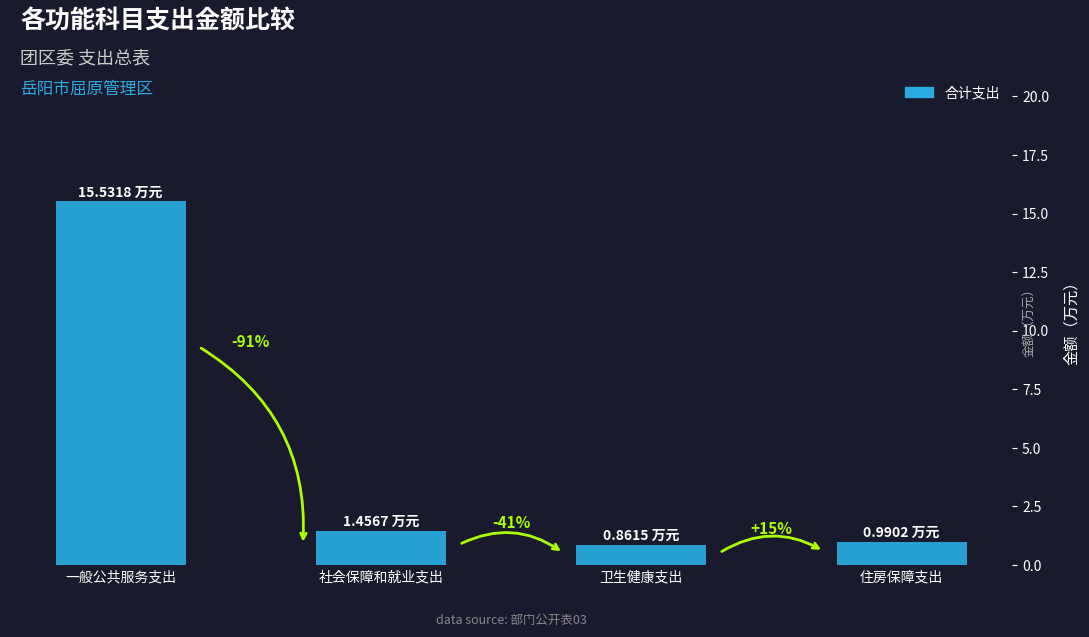

What is the sum of the values at 住房保障支出 and 一般公共服务支出?

16.5